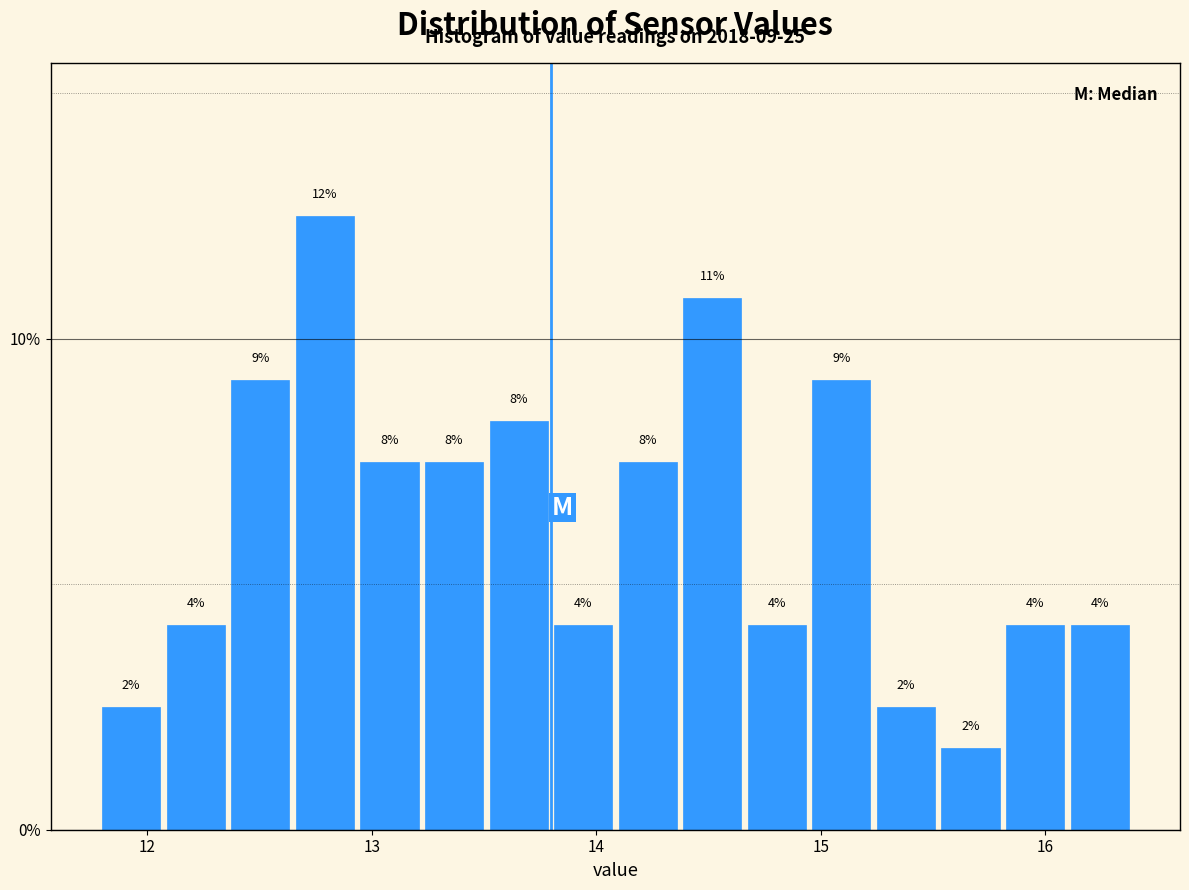

Read against the x-axis, roughly where is the centre of the tallest bar?

12.8